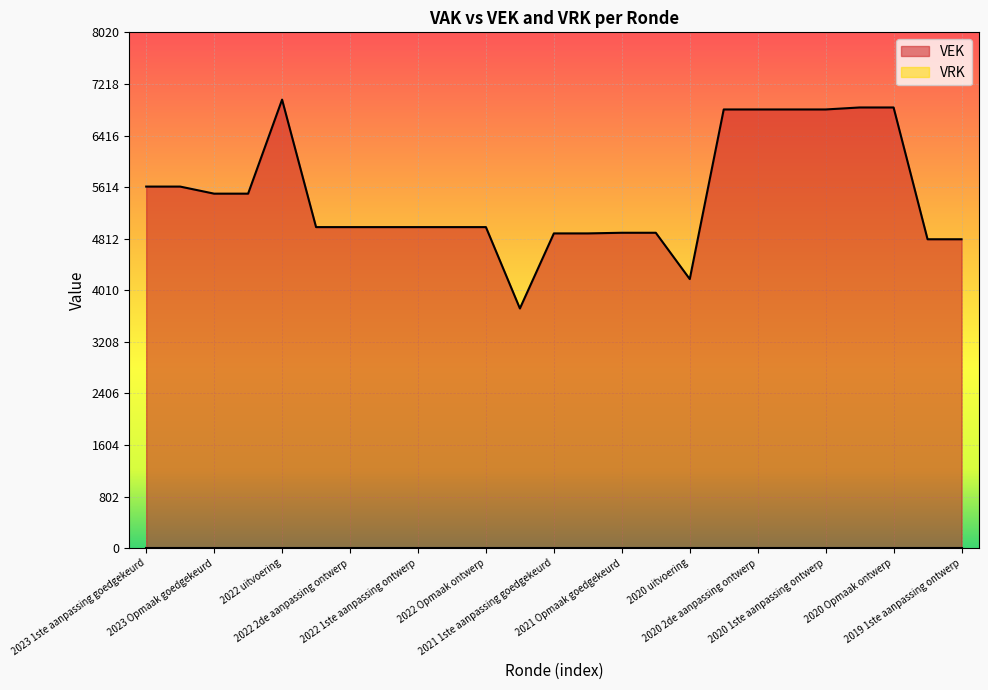

At which label does the data first exceed 4992?

2023 1ste aanpassing goedgekeurd